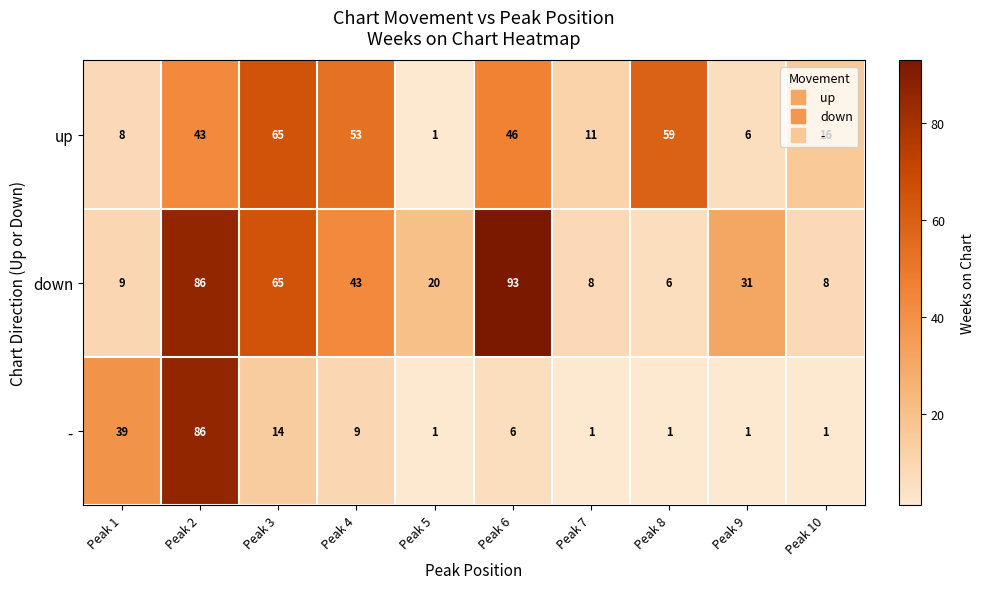

True or false: up has a value of 7 at Peak 7.

False